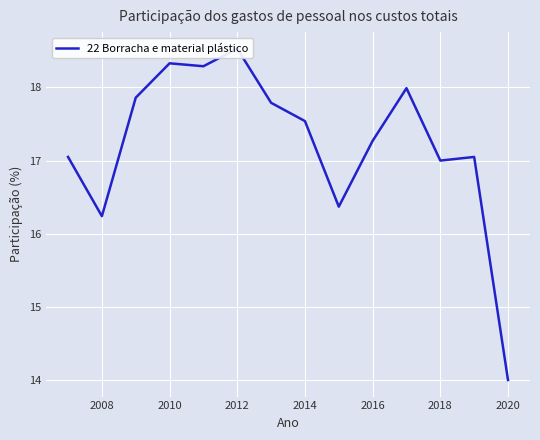

Is it true that the value at 2016 is 17.3?

True